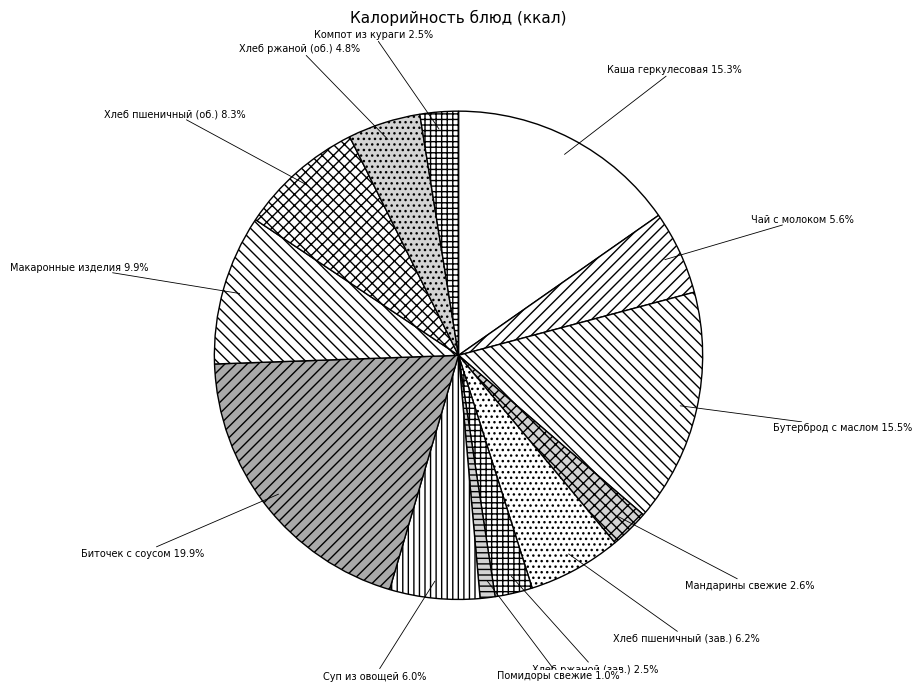

Do Хлеб пшеничный (об.) and Помидоры свежие together represent more than half of the pie?

No